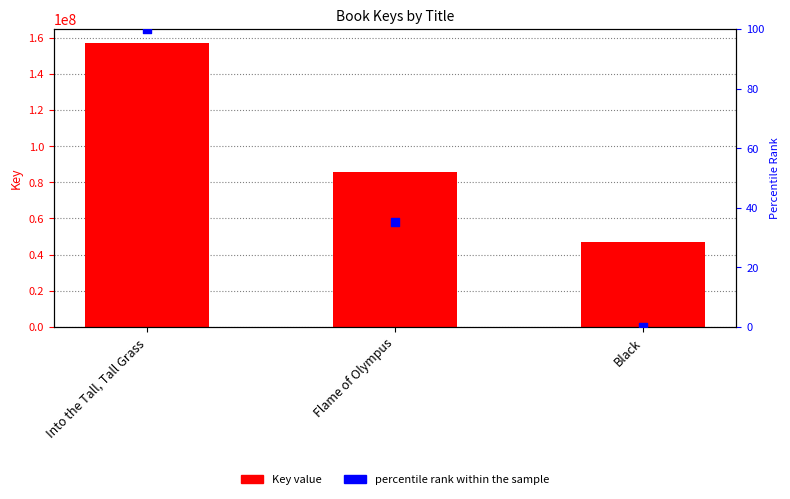

What is the total value across all series at Into the Tall, Tall Grass?

156920588.0